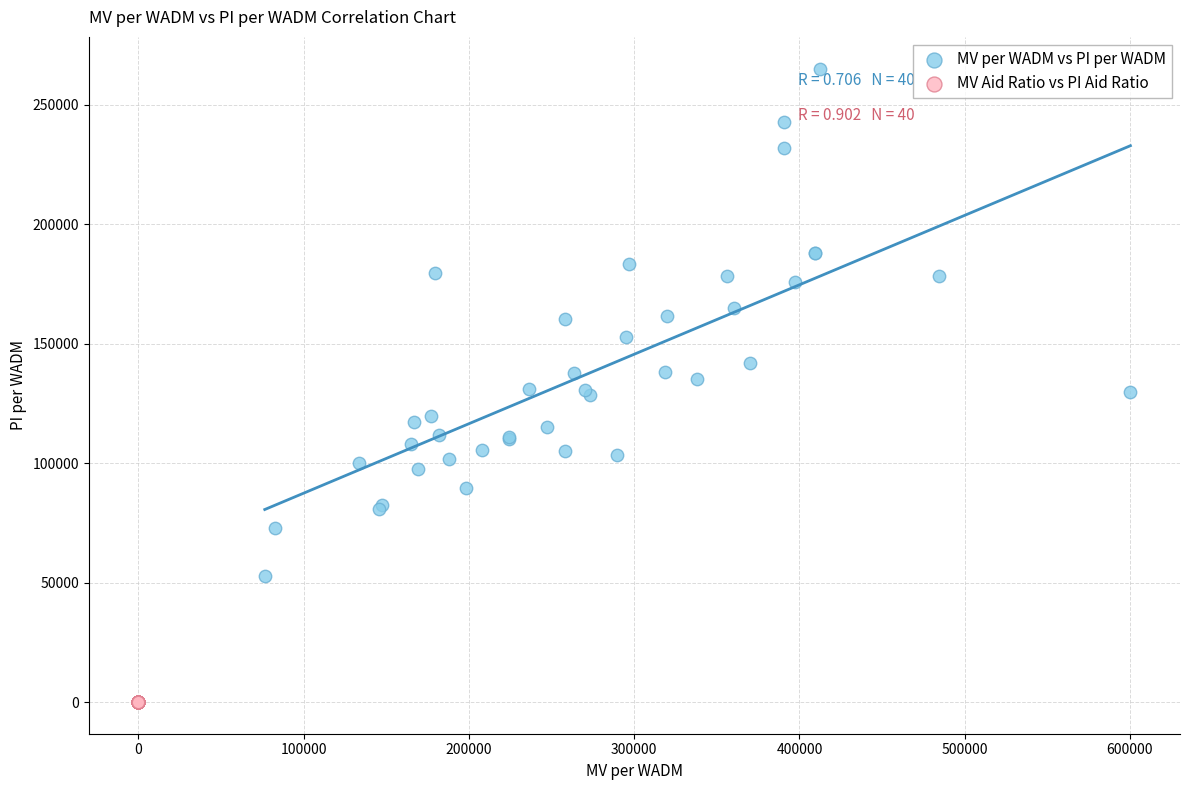

Which series has the largest Y range (max minus min)?

MV per WADM vs PI per WADM